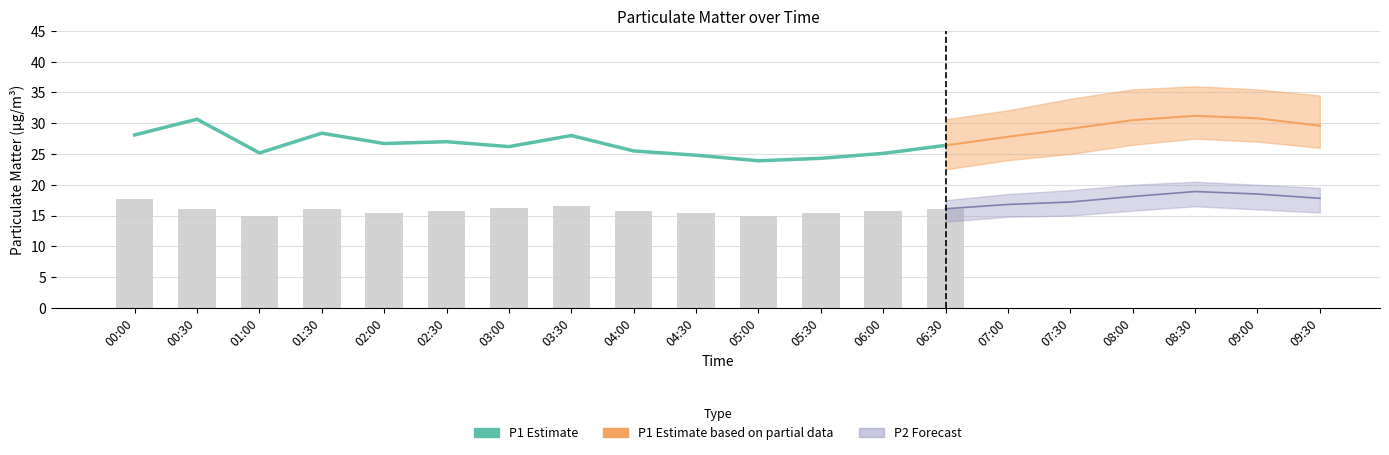

True or false: P2 (observed) has a value of 14.9 at 01:00.

True